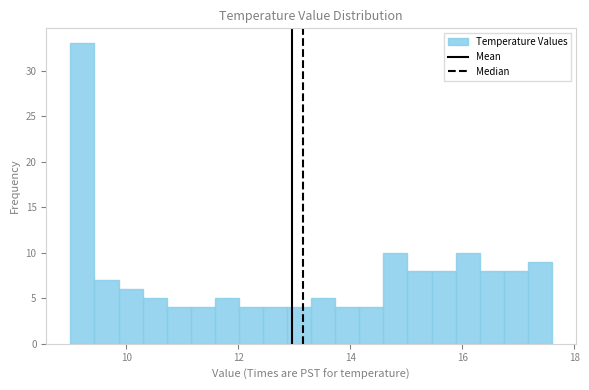

Around what value on the x-axis is the tallest bar? Give the approximate position of its centre, as read against the axis.

9.2